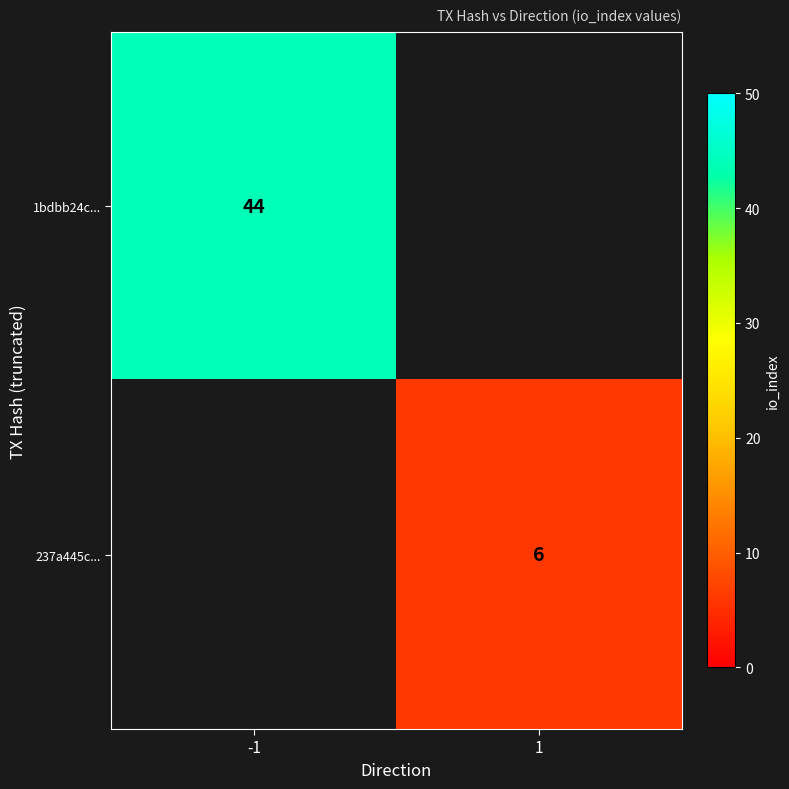

Is it true that 1bdbb24c... equals 44 at -1?

True